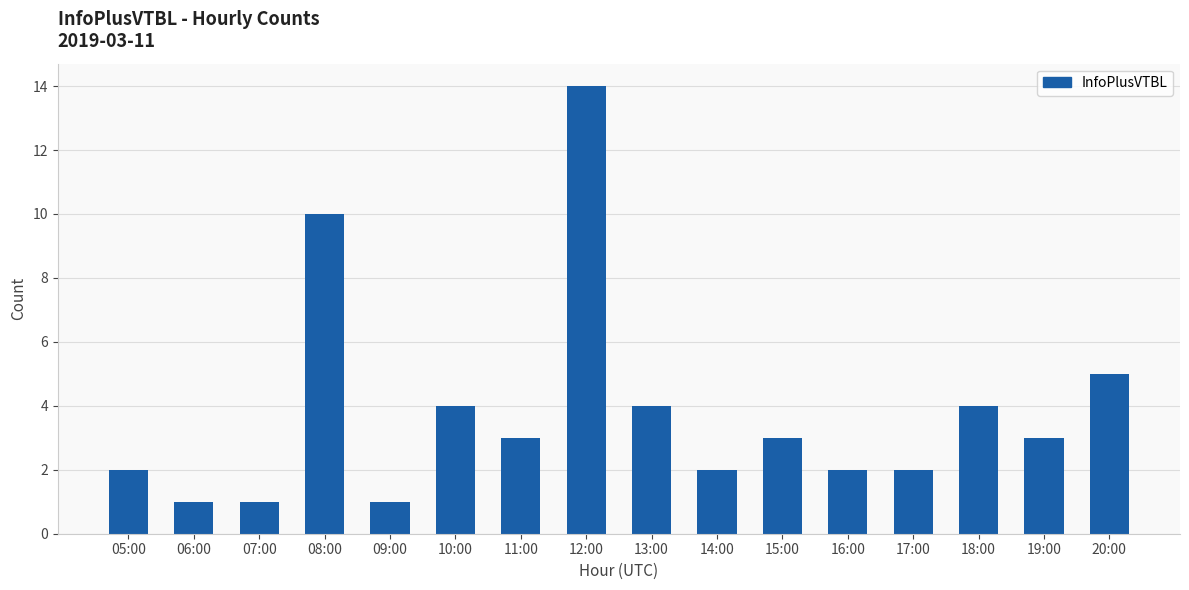

Are the bars horizontal?

No